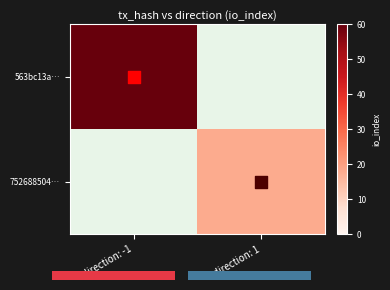

What is the minimum value shown in the chart?

18.0